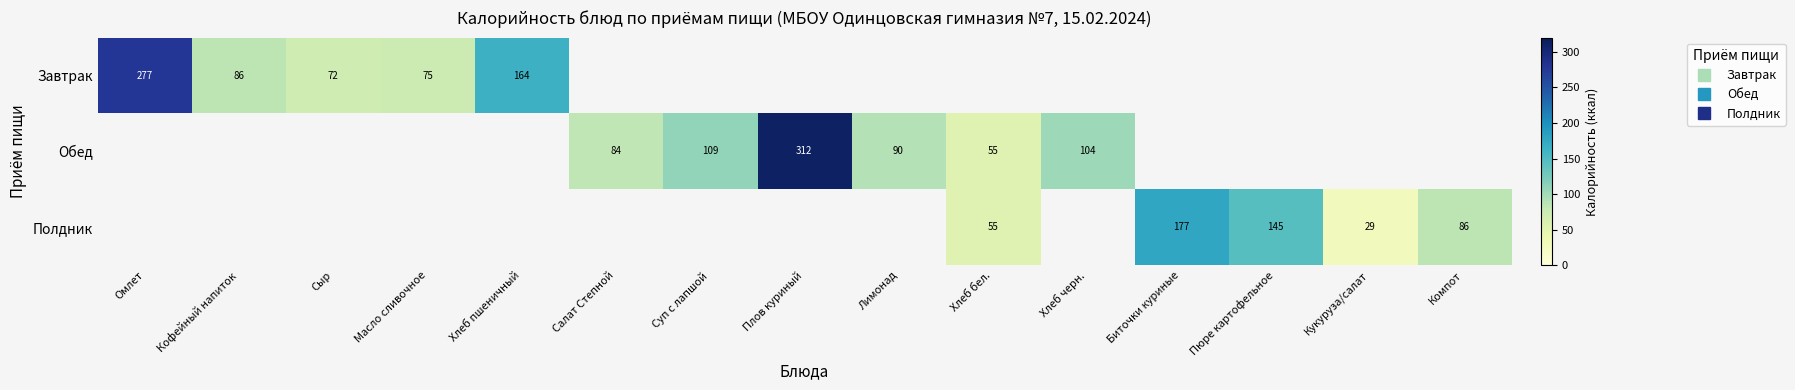

Is the value of Завтрак at Кукуруза/салат greater than the value of Обед at Лимонад?

No